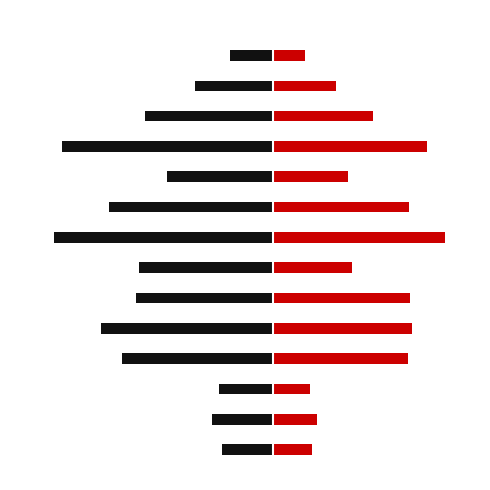

How many bars are there in each group?

2